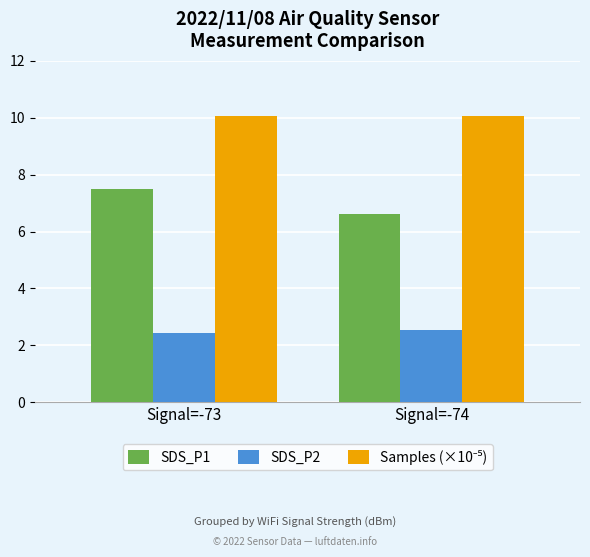

Are the bars horizontal?

No